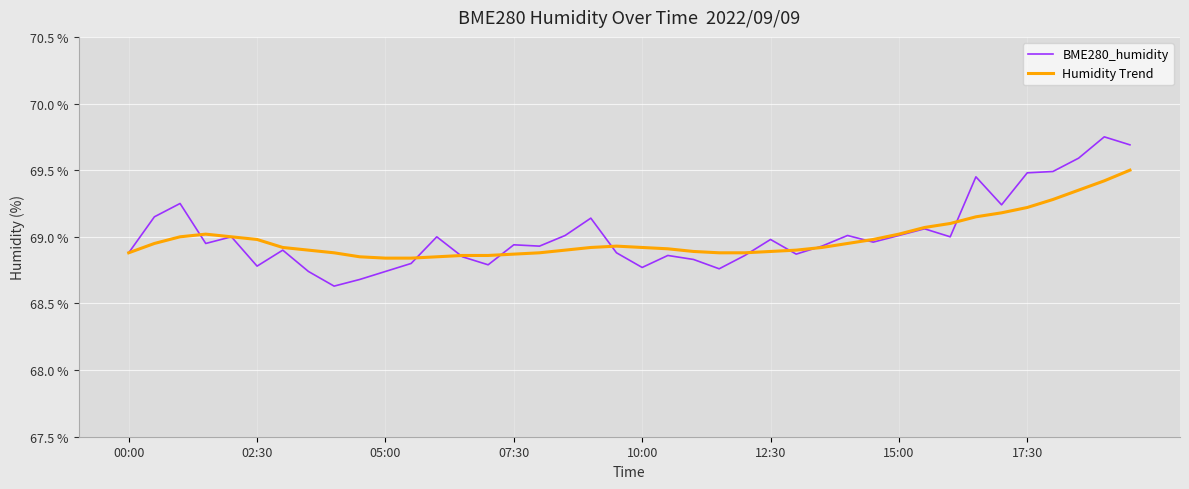

Which series has the widest spread of values?

BME280_humidity